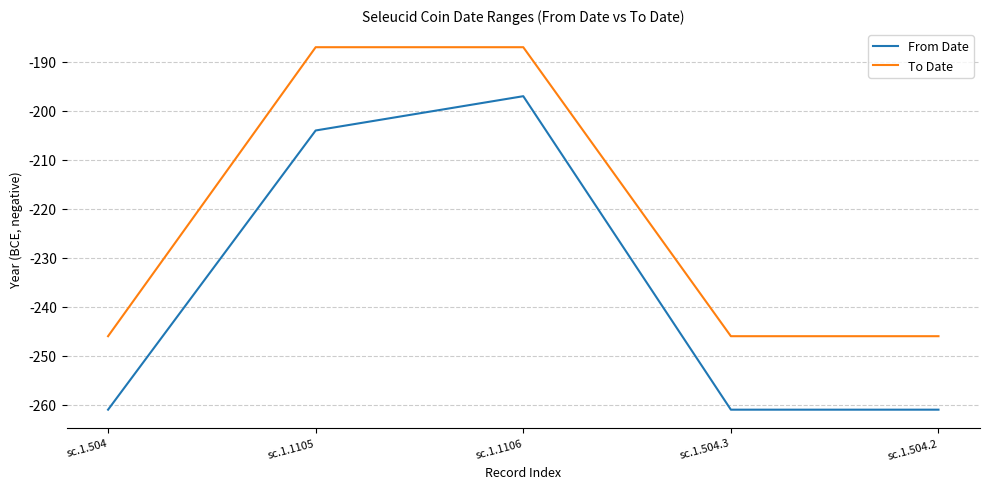

What is the greatest value displayed?

-187